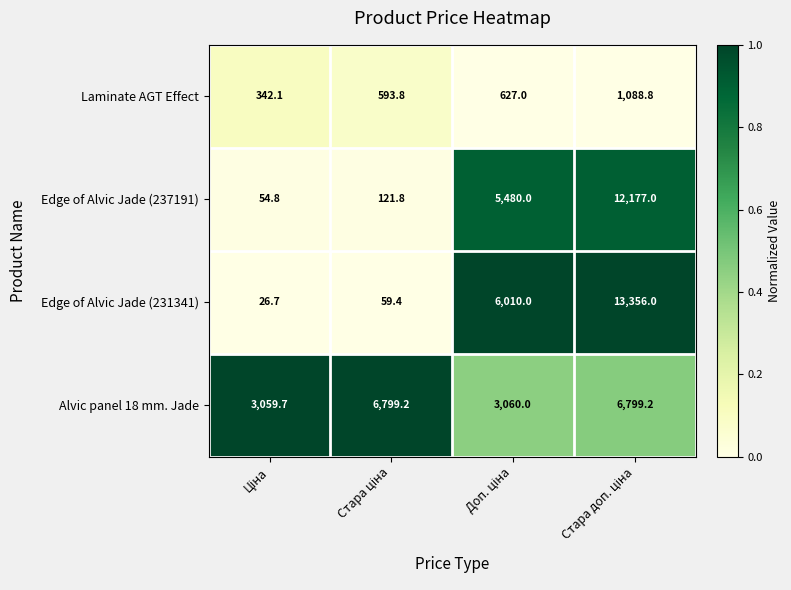

Reading right to left, extract all data points from this chart.

Laminate AGT Effect: 1088.8	627.0	593.8	342.1
Edge of Alvic Jade (237191): 12177.0	5480.0	121.8	54.8
Edge of Alvic Jade (231341): 13356.0	6010.0	59.4	26.7
Alvic panel 18 mm. Jade: 6799.2	3060.0	6799.2	3059.7